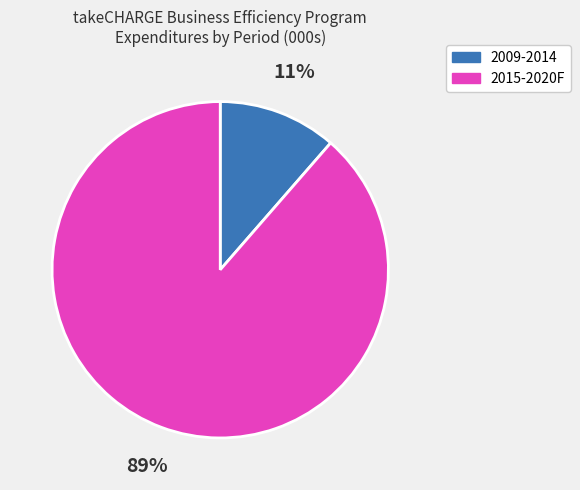

Between 2015-2020F and 2009-2014, which is larger?

2015-2020F